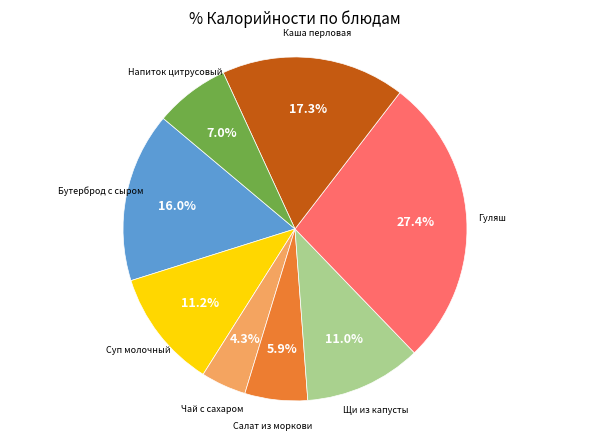

Is there a majority slice in this chart?

No